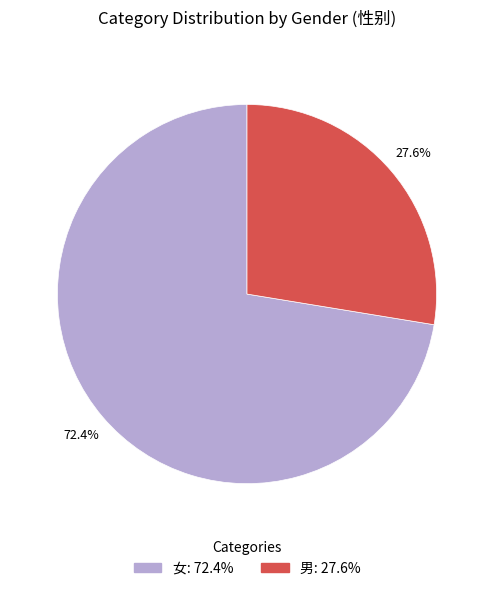

Rank the categories by value from highest to lowest.

女, 男